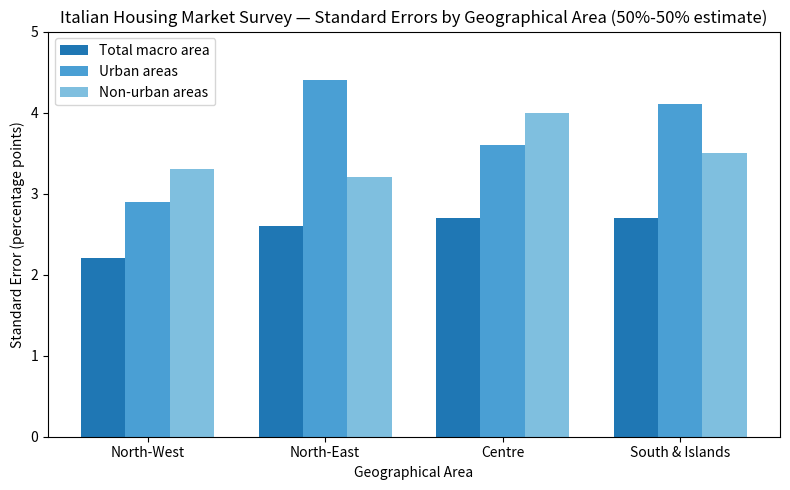

True or false: Non-urban areas has a value of 3.5 at South & Islands.

True